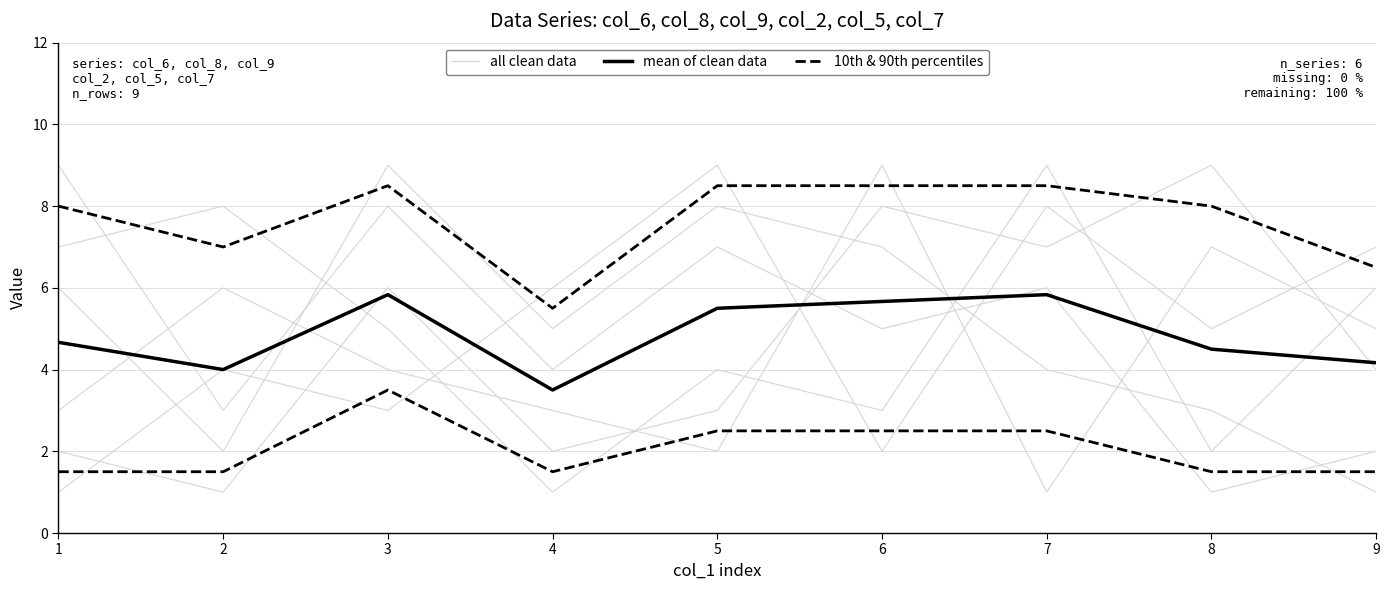

What is the approximate value of mean of clean data at 5?

5.5